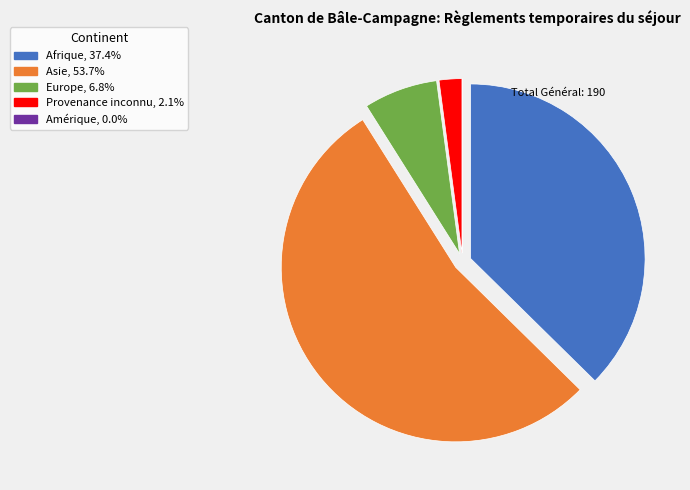

Is the sum of Afrique and Europe greater than half?

No